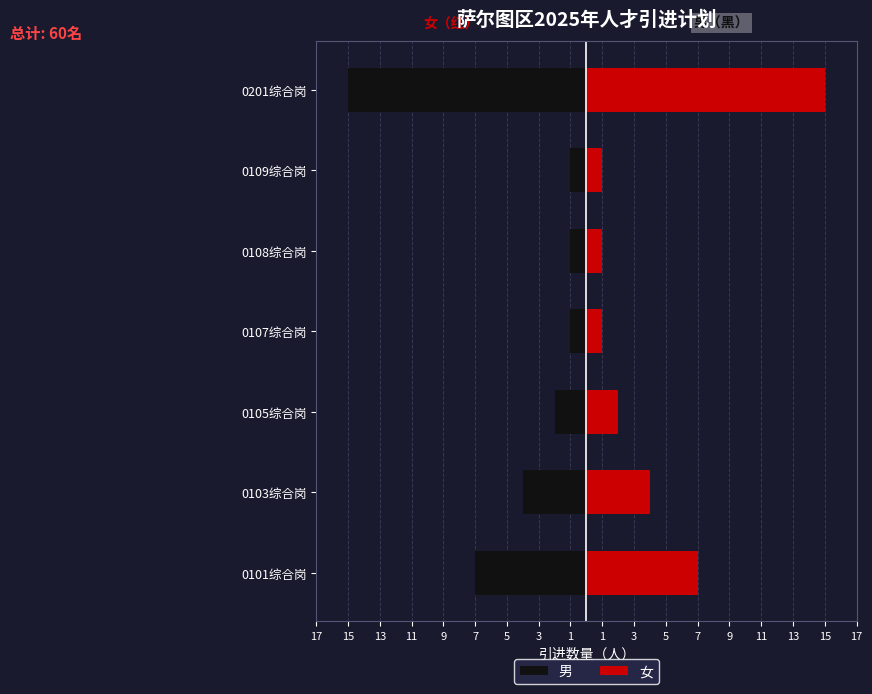

What is the difference between the maximum and second lowest values in the 男 series?

6